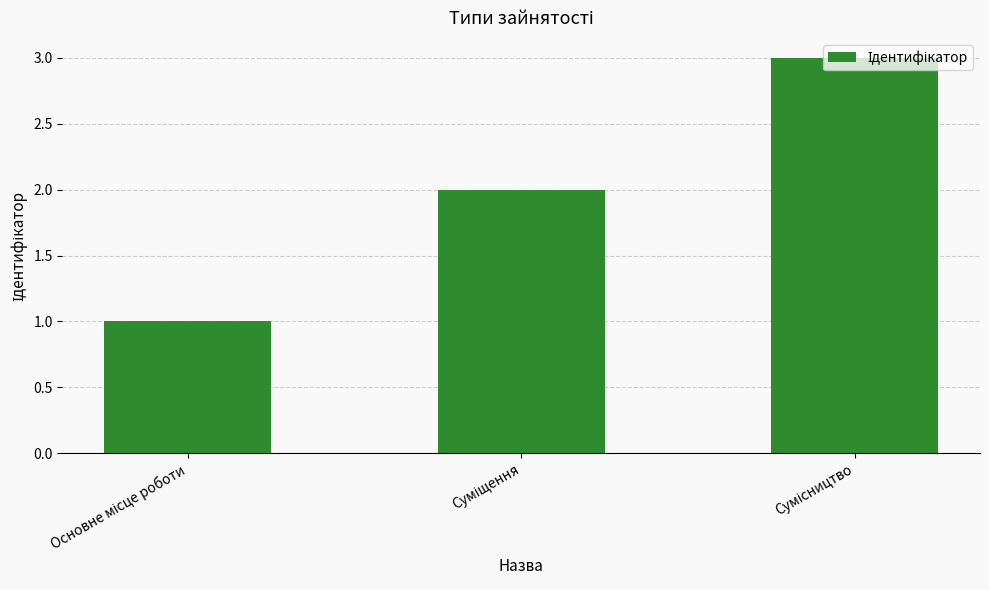

What is the sum of all values?

6